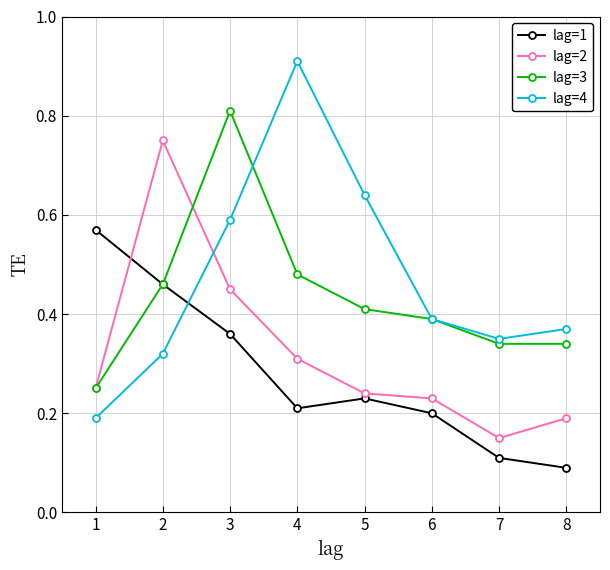

Which label corresponds to the smallest value in the chart?

8